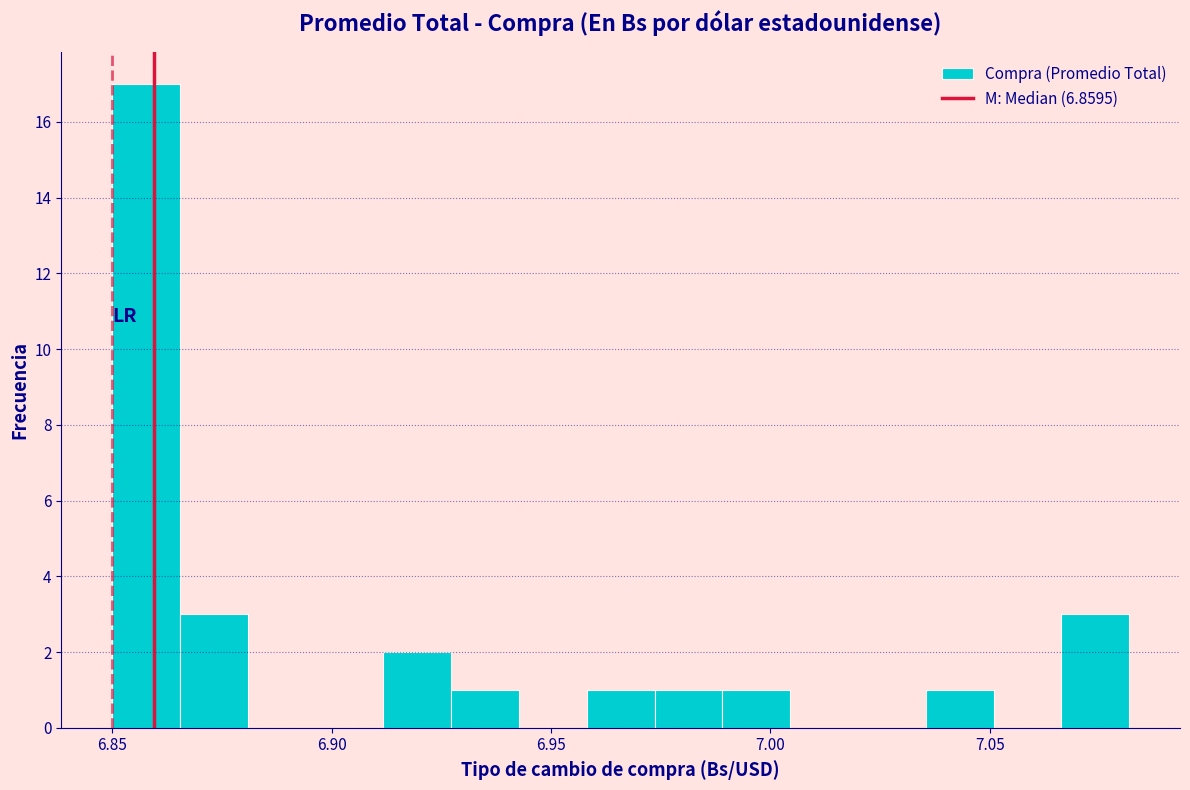

Around what value on the x-axis is the tallest bar? Give the approximate position of its centre, as read against the axis.

6.860